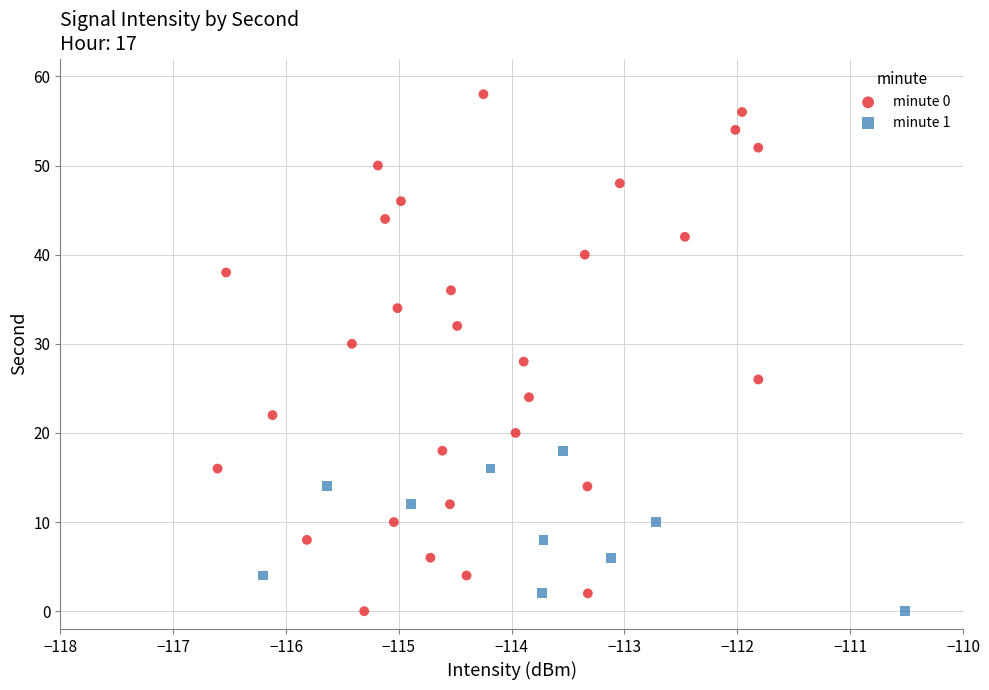

Which series reaches the maximum Y coordinate?

minute 0